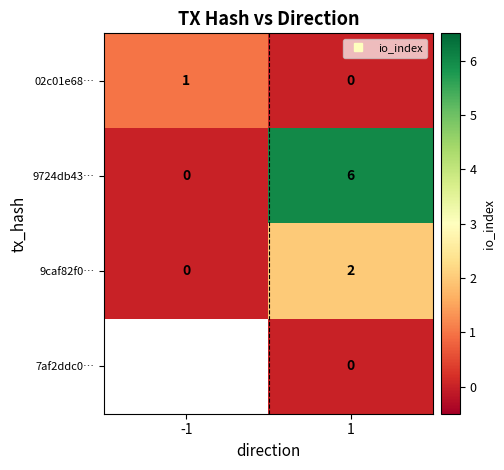

How many 9caf82f0… values are between 0 and 2?

2